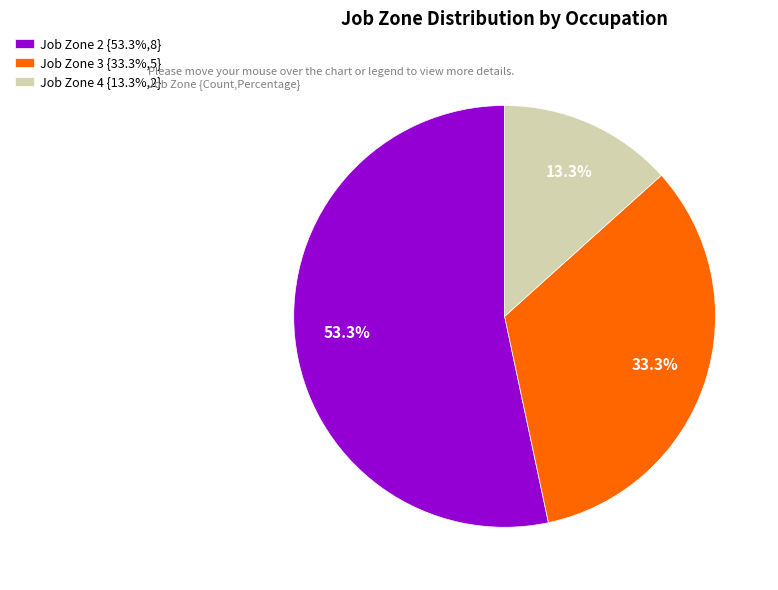

Combined, what portion of the pie is Job Zone 2 {53.3%,8} and Job Zone 4 {13.3%,2}?

66.7%